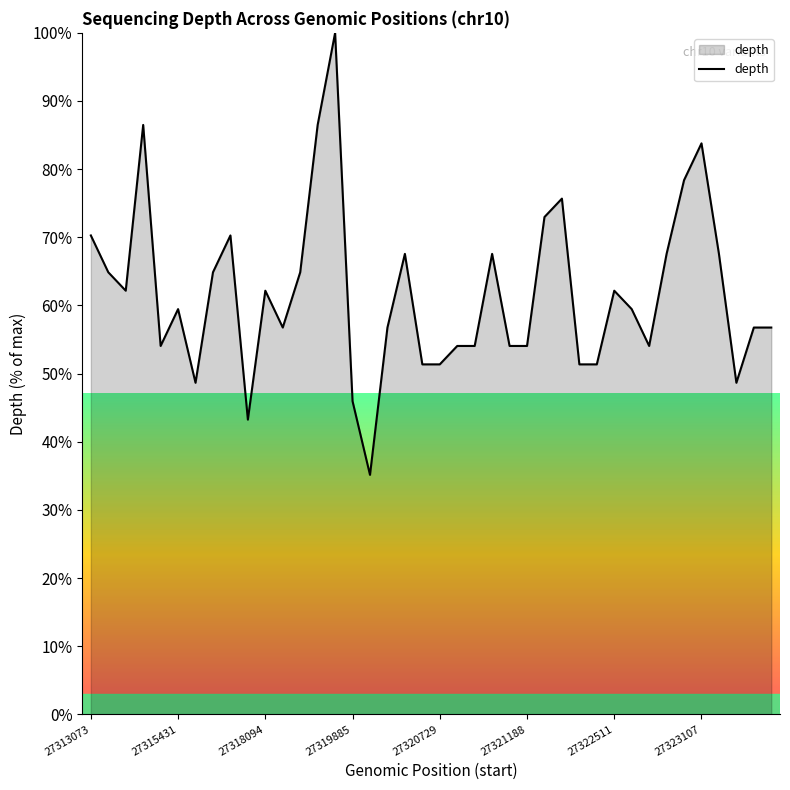

What is the smallest value displayed?

35.1